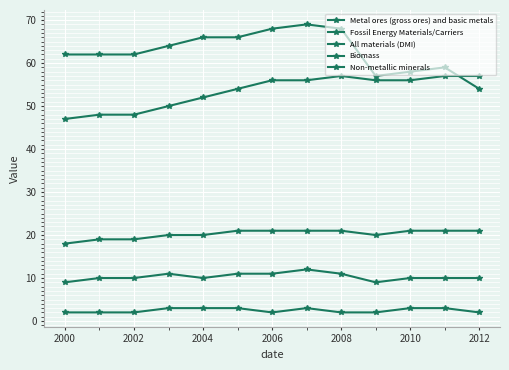

What is the sum of all Metal ores (gross ores) and basic metals values?

815